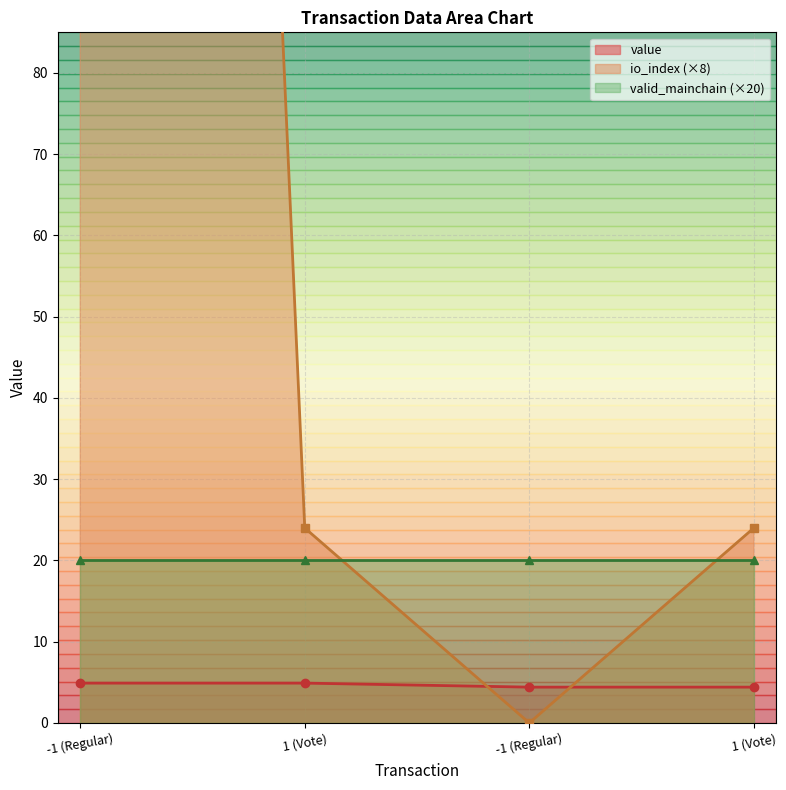

What is the label of the 1st point from the right?

1 (Vote)